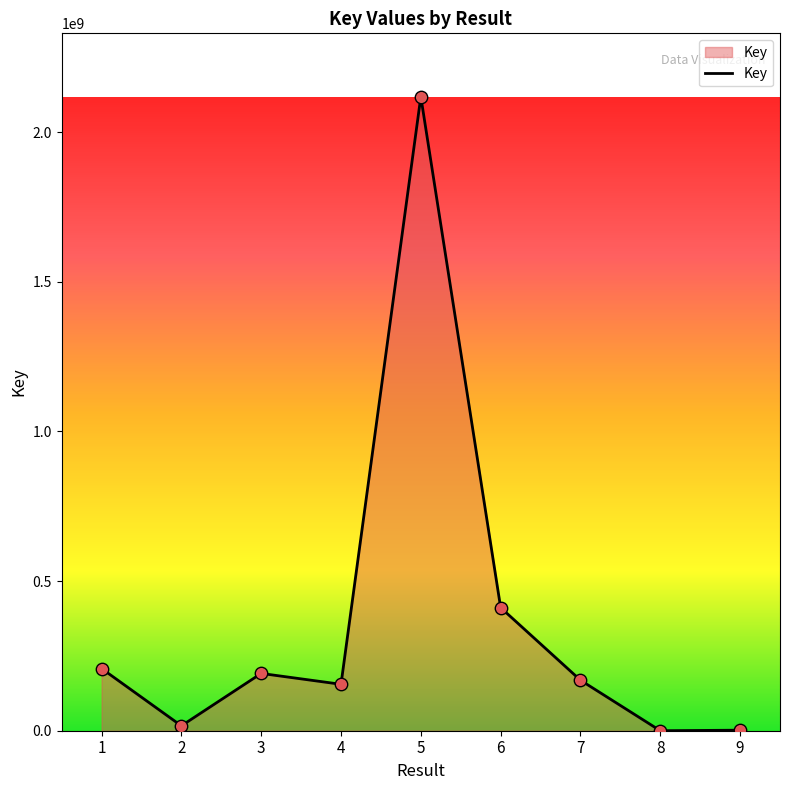

Between 3 and 8, which is larger?

3